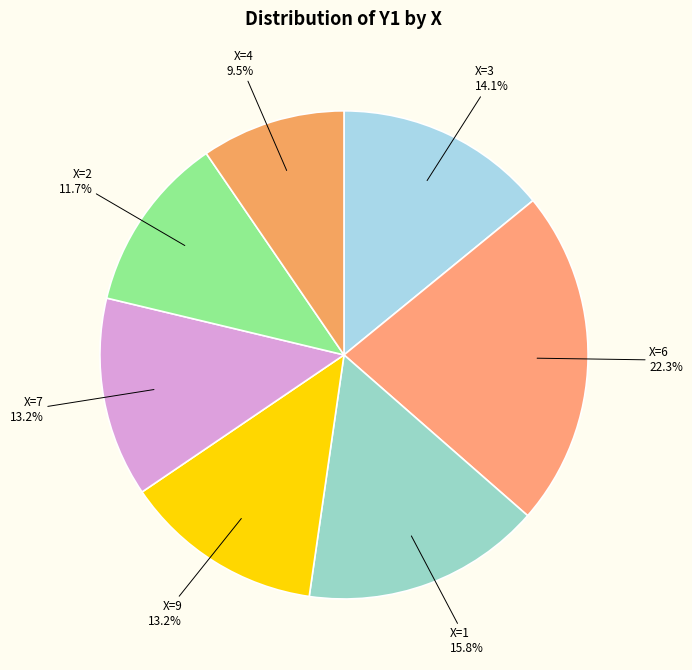

Count the number of slices in the pie.

7